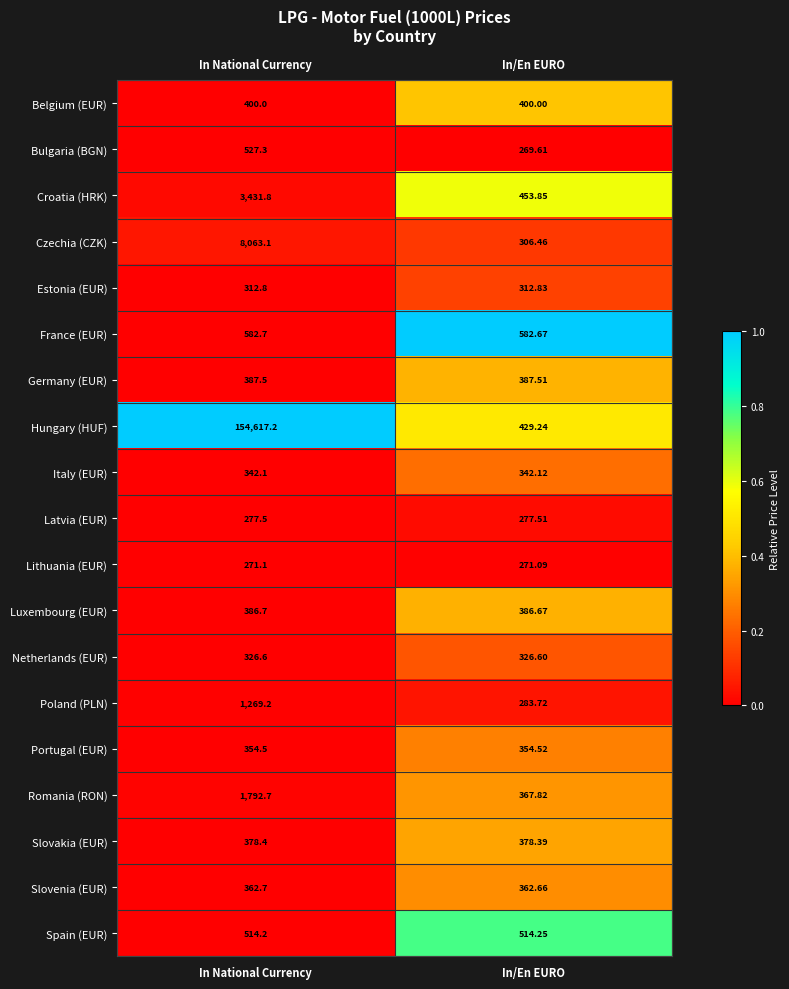

At which category is the sum across all series the highest?

In National Currency